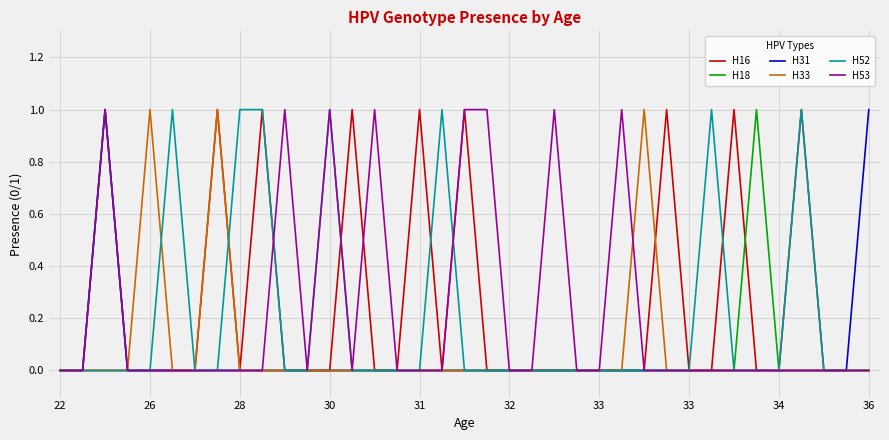

Count the H53 values in the range 0 to 1.

37